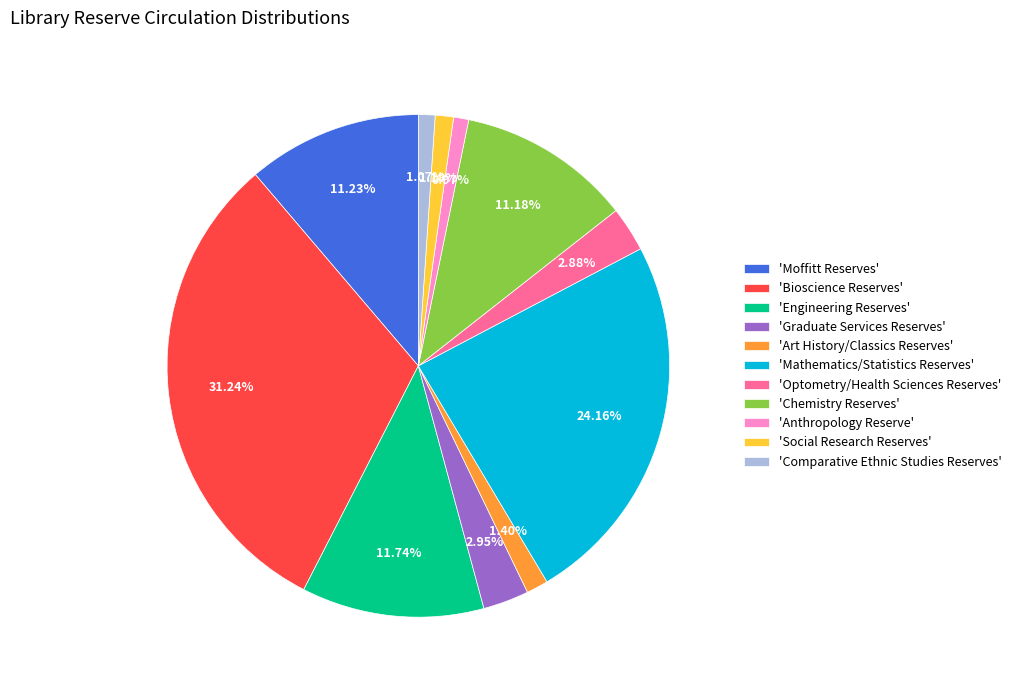

What is the largest slice in the pie chart?

'Bioscience Reserves'